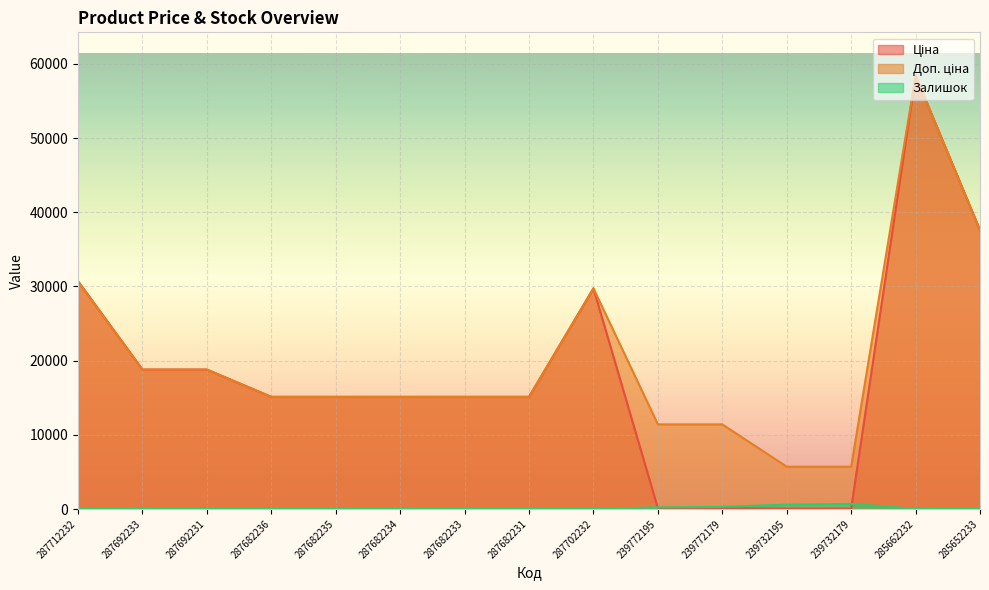

Is it true that Доп. ціна equals 7426.7 at 239732179?

False